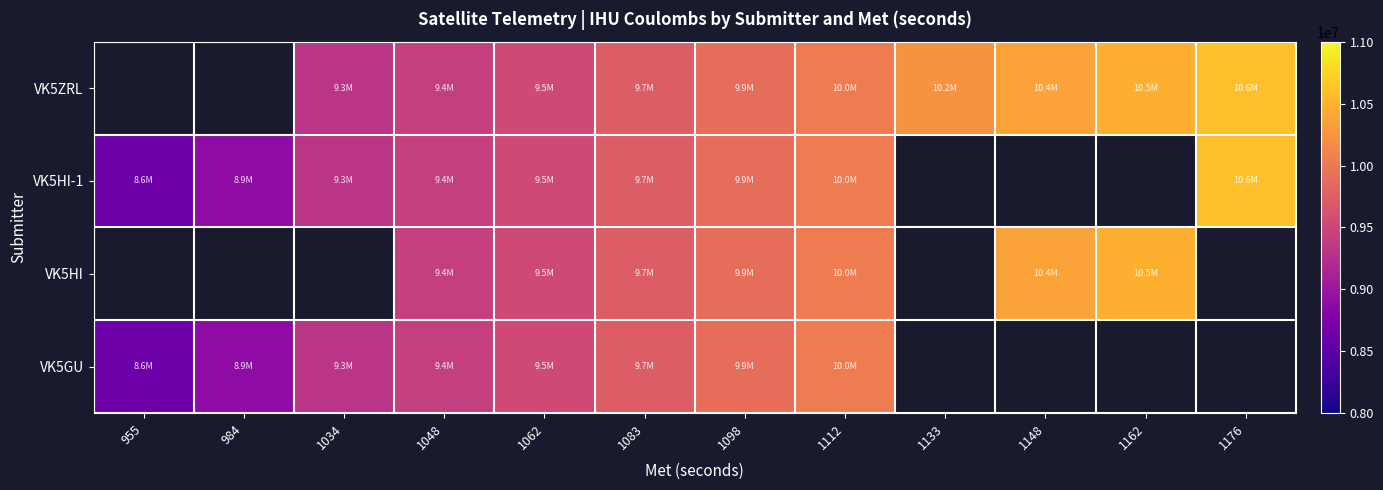

What is the sum of the VK5HI-1 values at 1098 and 1034?

19200809.0